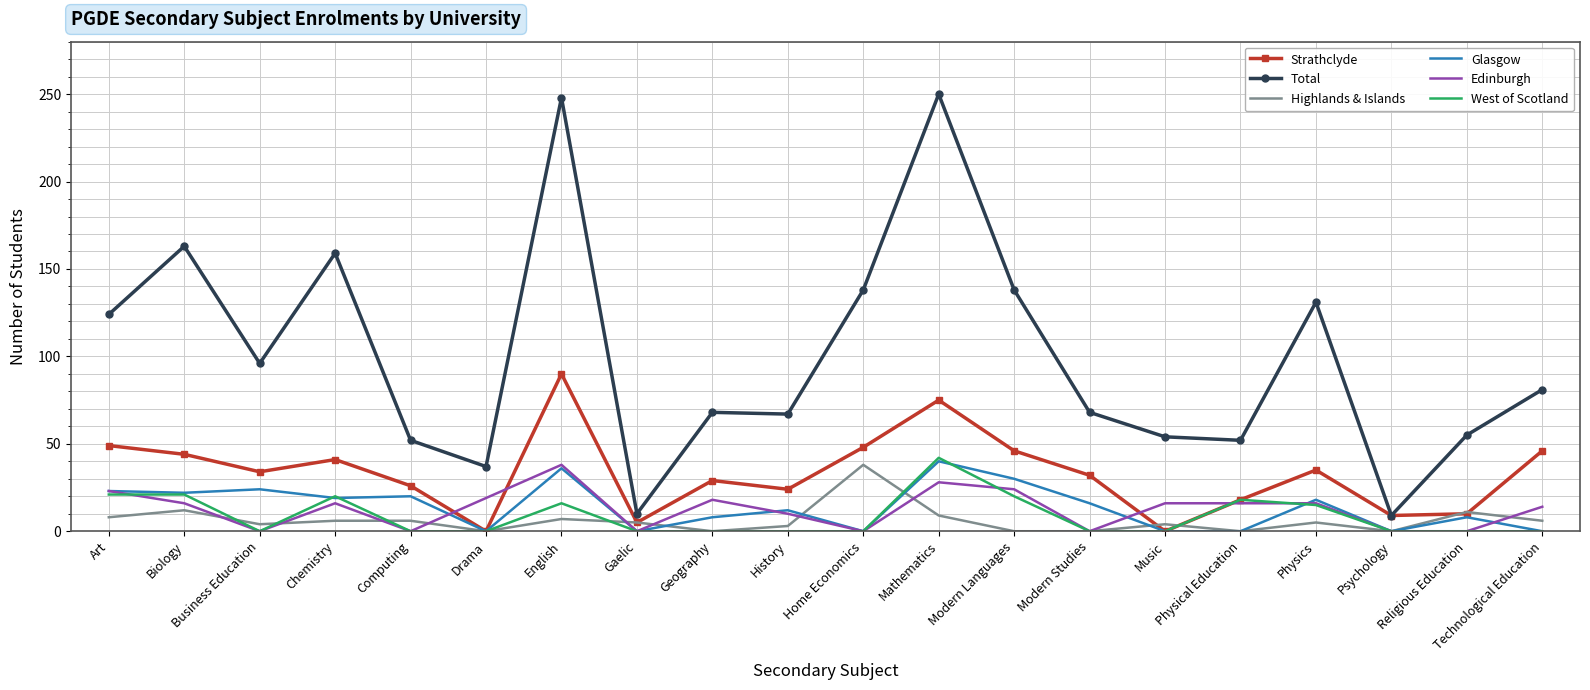

True or false: Glasgow has a value of -18 at Gaelic.

False